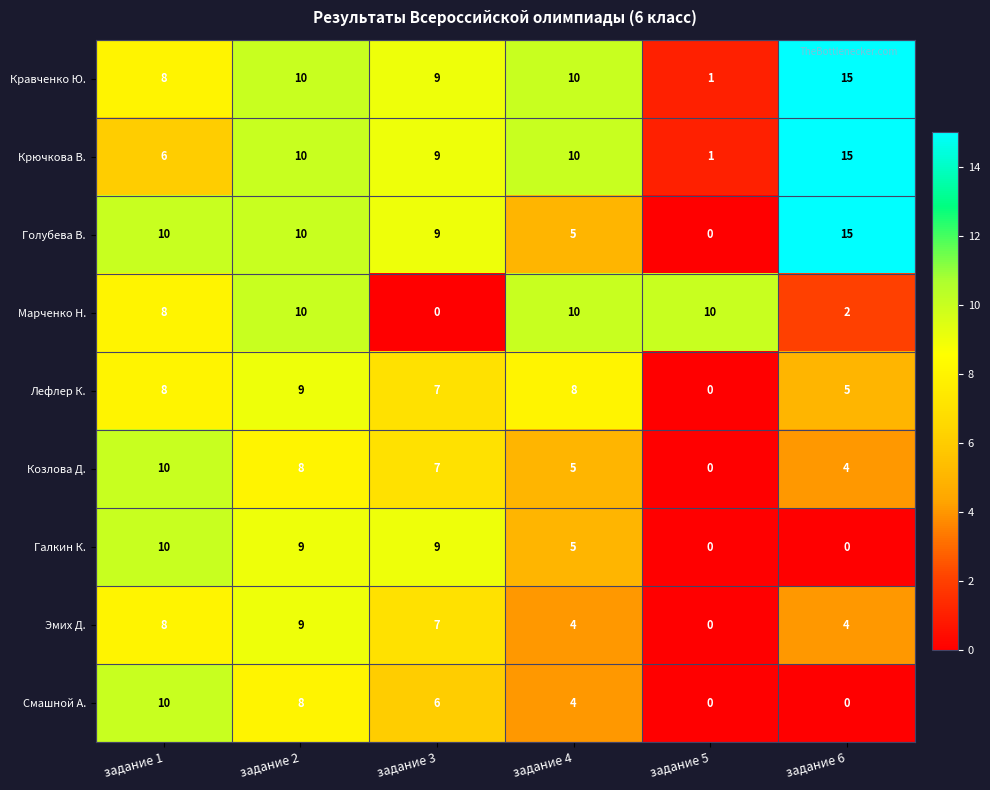

True or false: Лефлер К. has a value of 4 at задание 3.

False